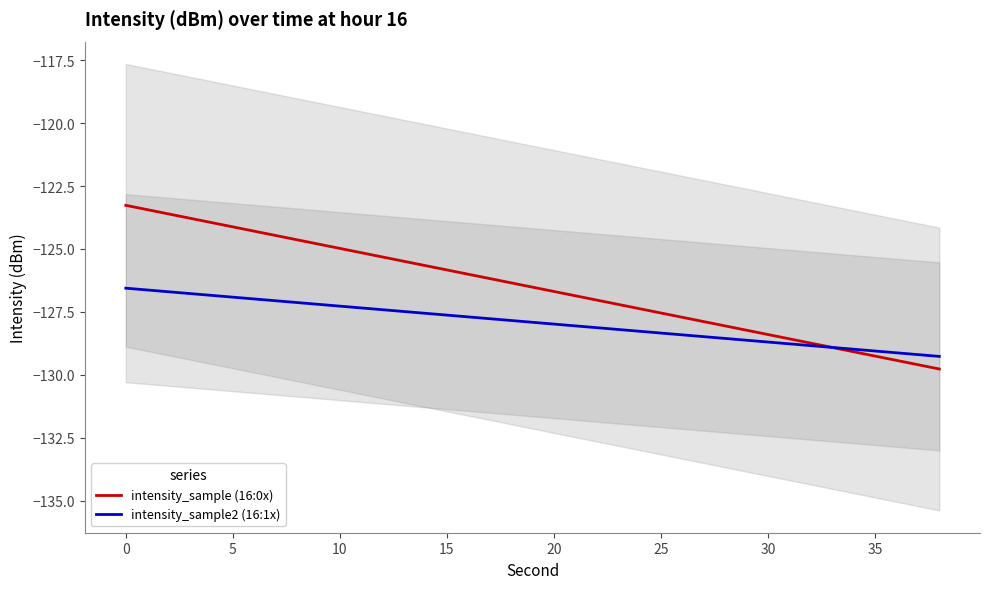

At how many categories does at least one series exceed -127?

11